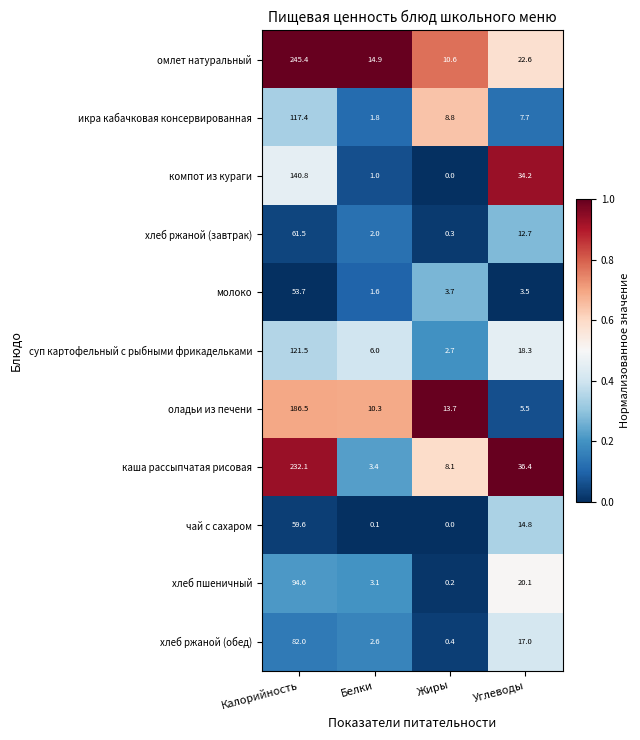

What is the sum of all суп картофельный с рыбными фрикадельками values?

148.5